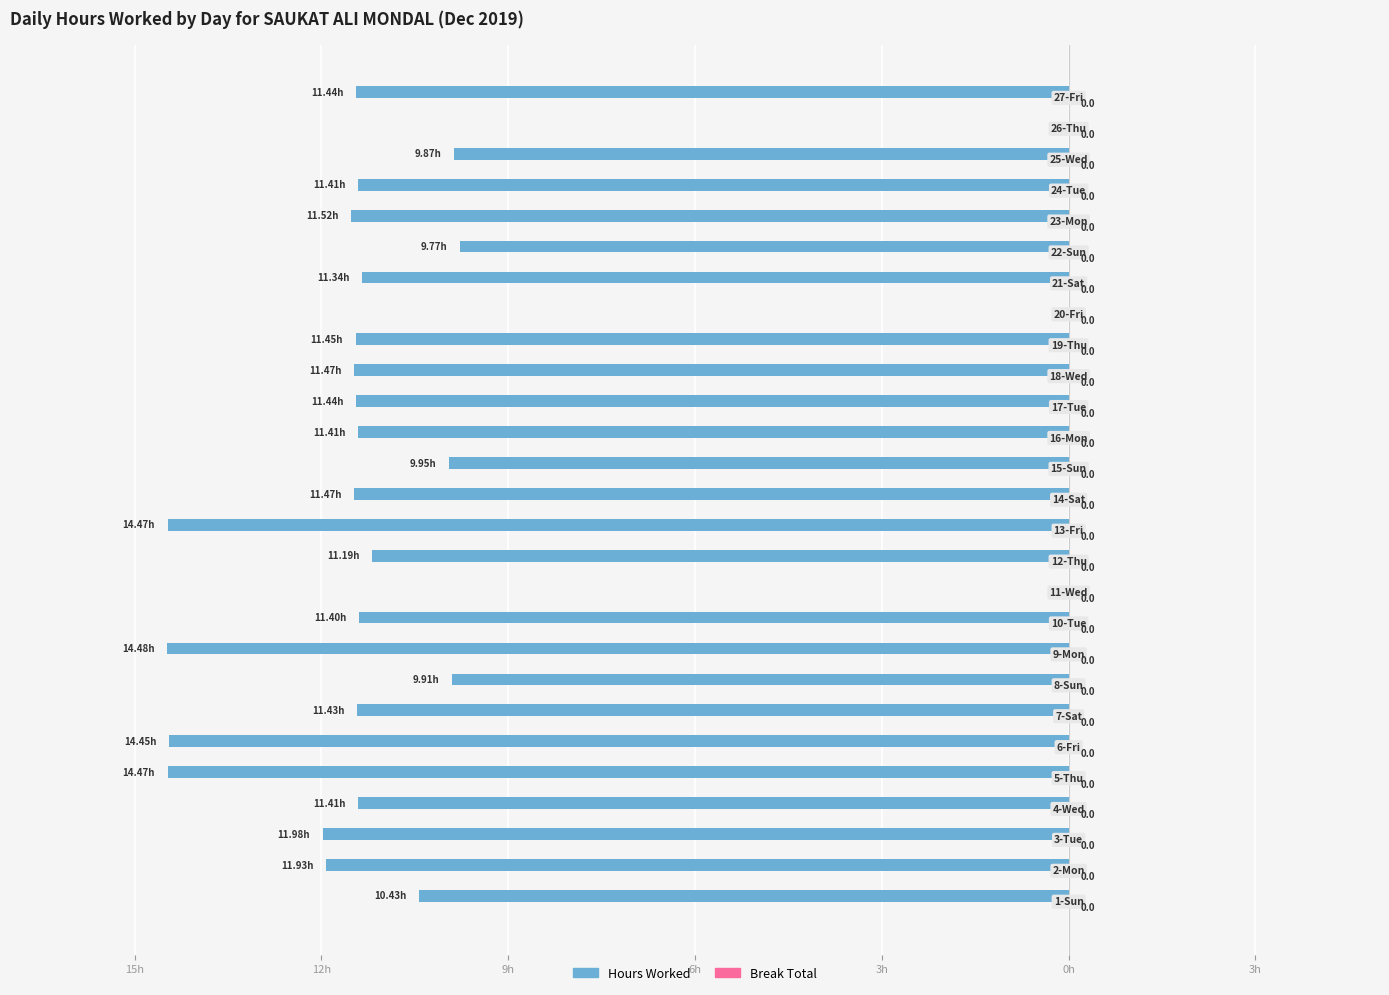

Are the bars horizontal?

Yes